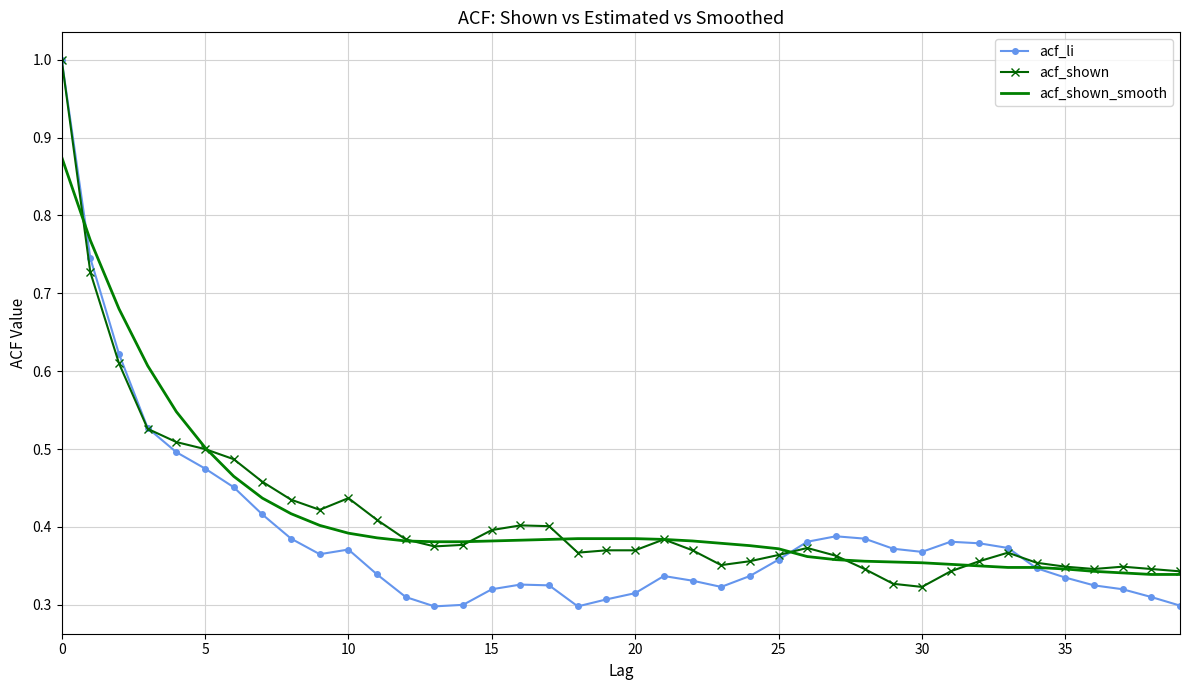

What is the highest value of the acf_li series?

1.0